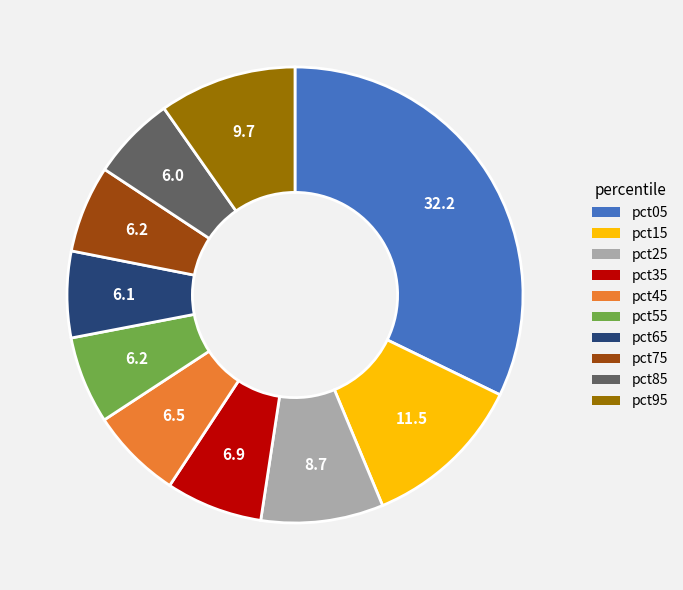

Is it true that pct85 is 6% of the pie?

True